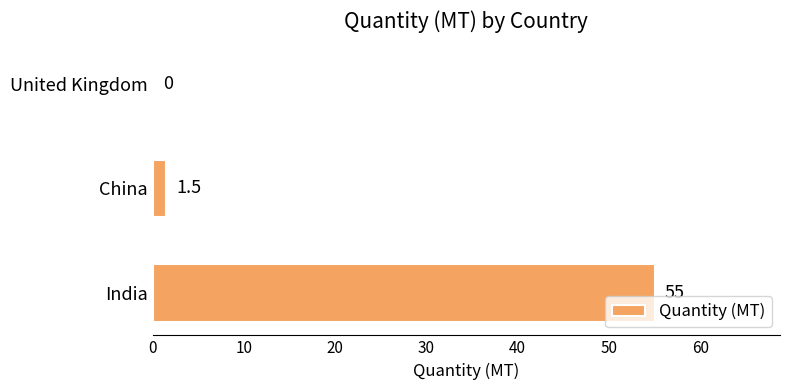

Where is the data nearest to the value 27?

China